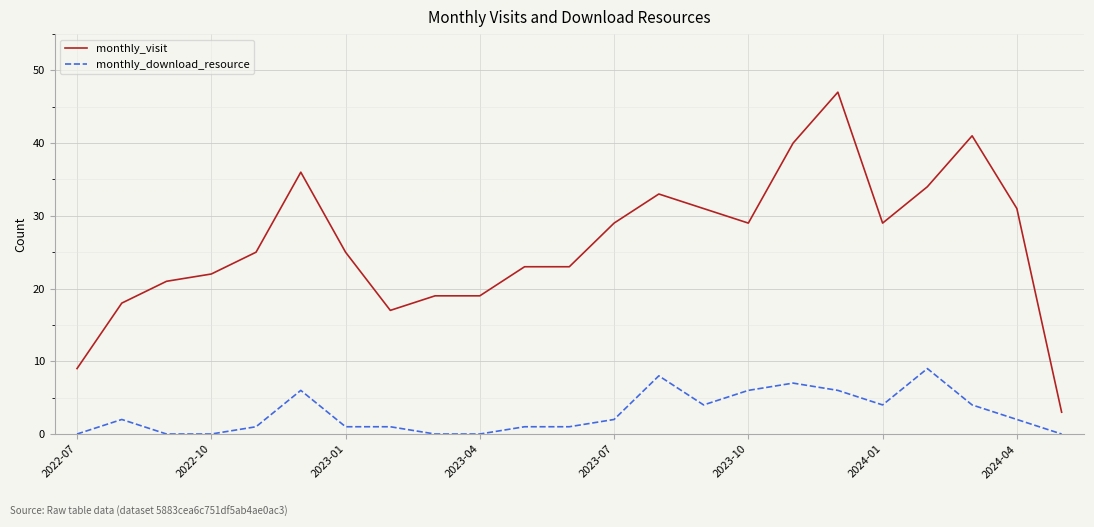

List the series in order of their overall mean, highest first.

monthly_visit, monthly_download_resource